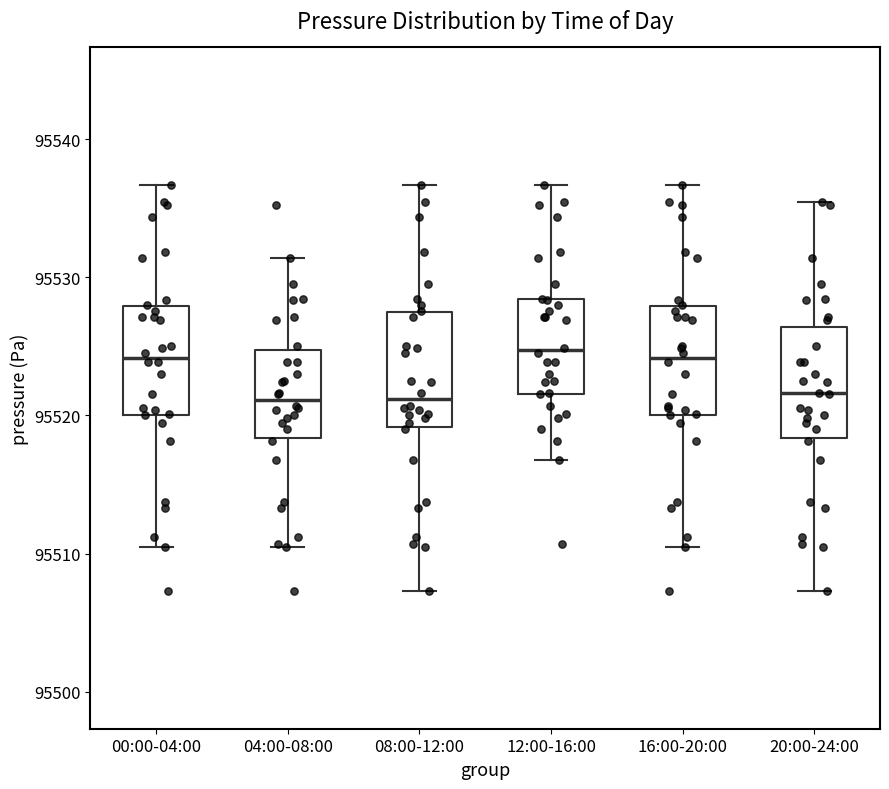

Reading left to right, transcribe this box plot: for each box, give where its median line is, the range the box spans, and where its two whiskers end, as read against the y-axis. The values are not printed on the chart, so give them approximately, as read against the axis.

00:00-04:00: median 95524, box 95520 to 95528, whiskers 95510 to 95537
04:00-08:00: median 95521, box 95518 to 95525, whiskers 95510 to 95531
08:00-12:00: median 95521, box 95519 to 95527, whiskers 95507 to 95537
12:00-16:00: median 95525, box 95522 to 95528, whiskers 95517 to 95537
16:00-20:00: median 95524, box 95520 to 95528, whiskers 95510 to 95537
20:00-24:00: median 95522, box 95518 to 95526, whiskers 95507 to 95536